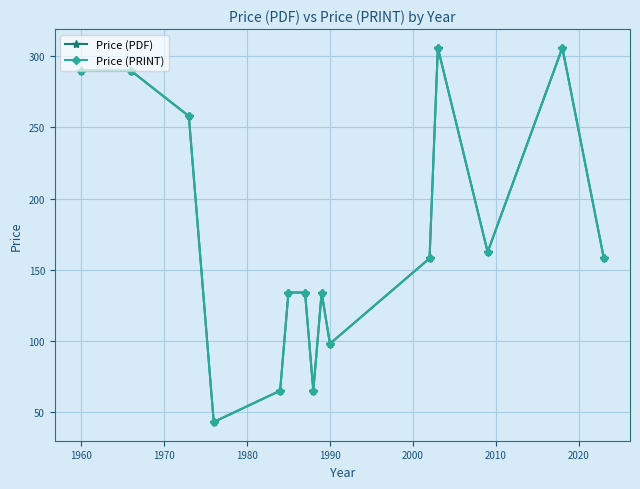

Does the chart have visible grid lines?

Yes